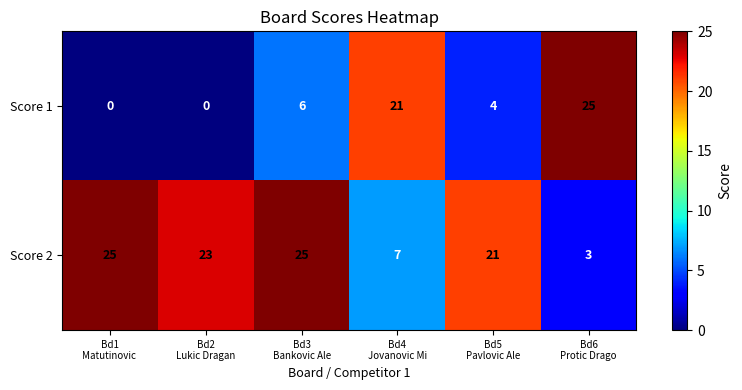

Reading left to right, list all the values displayed in this chart.

Score 1: 0	0	6	21	4	25
Score 2: 25	23	25	7	21	3